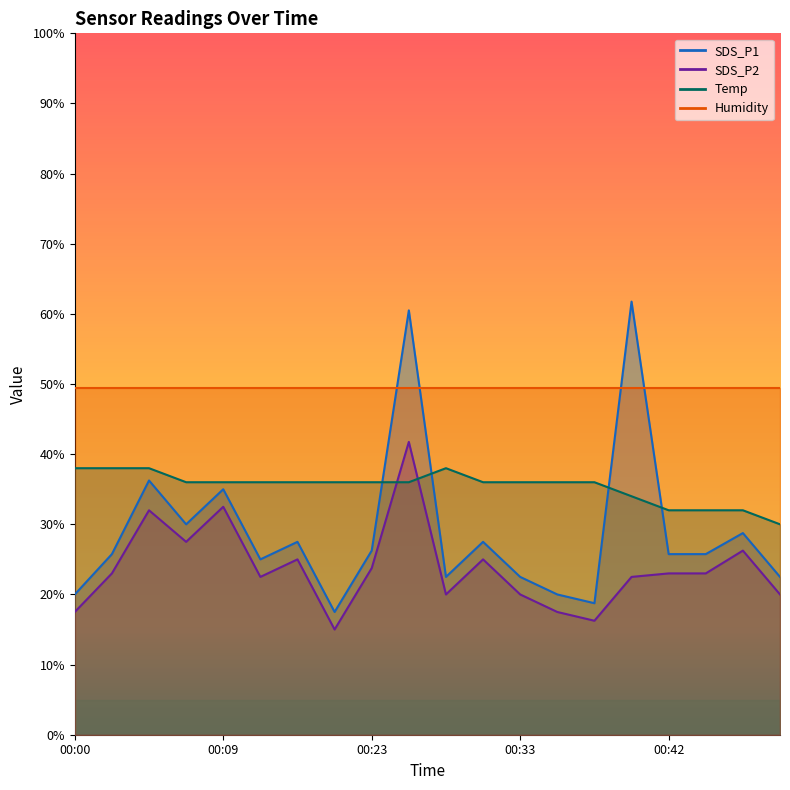

What is the average value of the Temp series?

35.4